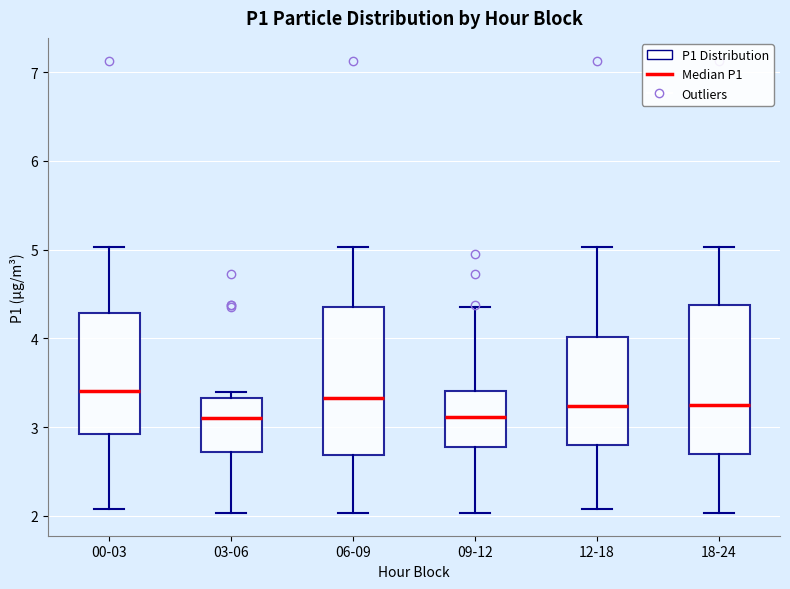

Reading left to right, transcribe this box plot: for each box, give where its median line is, the range the box spans, and where its two whiskers end, as read against the y-axis. The values are not printed on the chart, so give them approximately, as read against the axis.

00-03: median 3.4, box 2.9 to 4.3, whiskers 2.1 to 5.0
03-06: median 3.1, box 2.7 to 3.3, whiskers 2.0 to 3.4
06-09: median 3.3, box 2.7 to 4.4, whiskers 2.0 to 5.0
09-12: median 3.1, box 2.8 to 3.4, whiskers 2.0 to 4.4
12-18: median 3.2, box 2.8 to 4.0, whiskers 2.1 to 5.0
18-24: median 3.3, box 2.7 to 4.4, whiskers 2.0 to 5.0